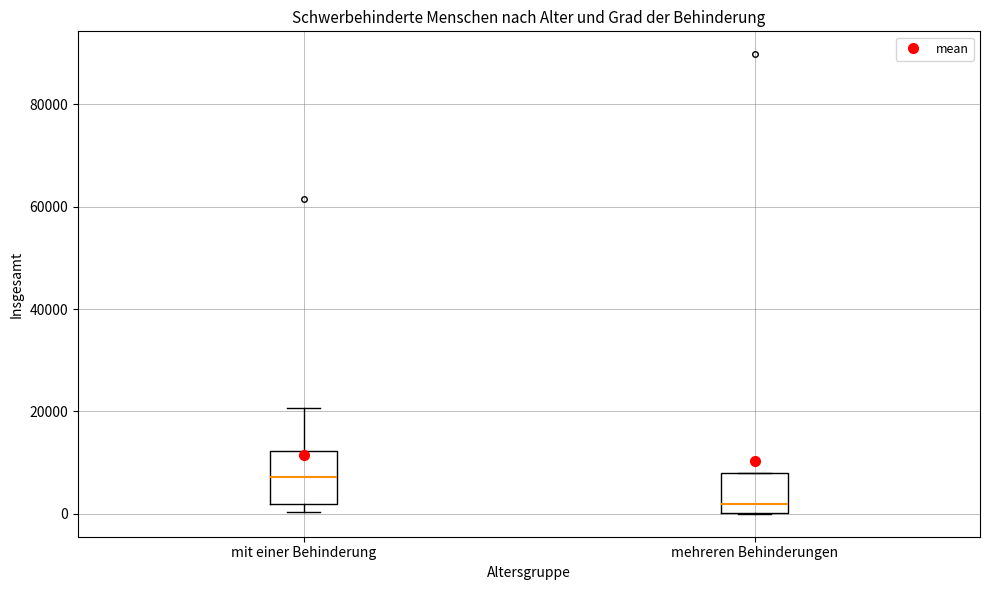

Reading left to right, read every box against the y-axis: the position of its median line, the range the box covers, and the ends of its whiskers. The values are not printed on the chart, so give them approximately, as read against the axis.

mit einer Behinderung: median 8000, box 2000 to 12000, whiskers 0 to 20000
mehreren Behinderungen: median 2000, box 0 to 8000, whiskers 0 to 8000